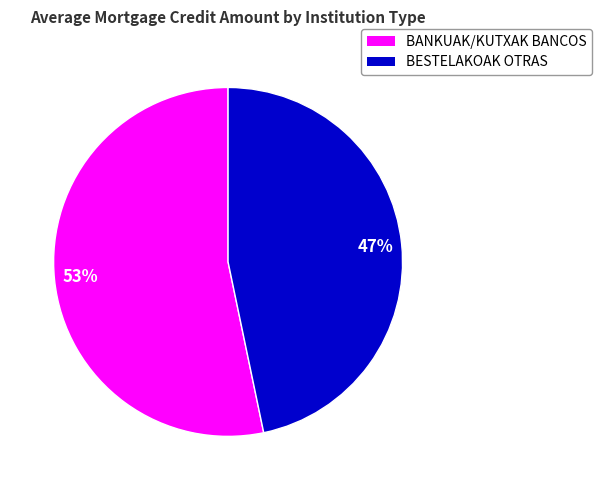

Which category has the smallest portion of the pie?

BESTELAKOAK OTRAS